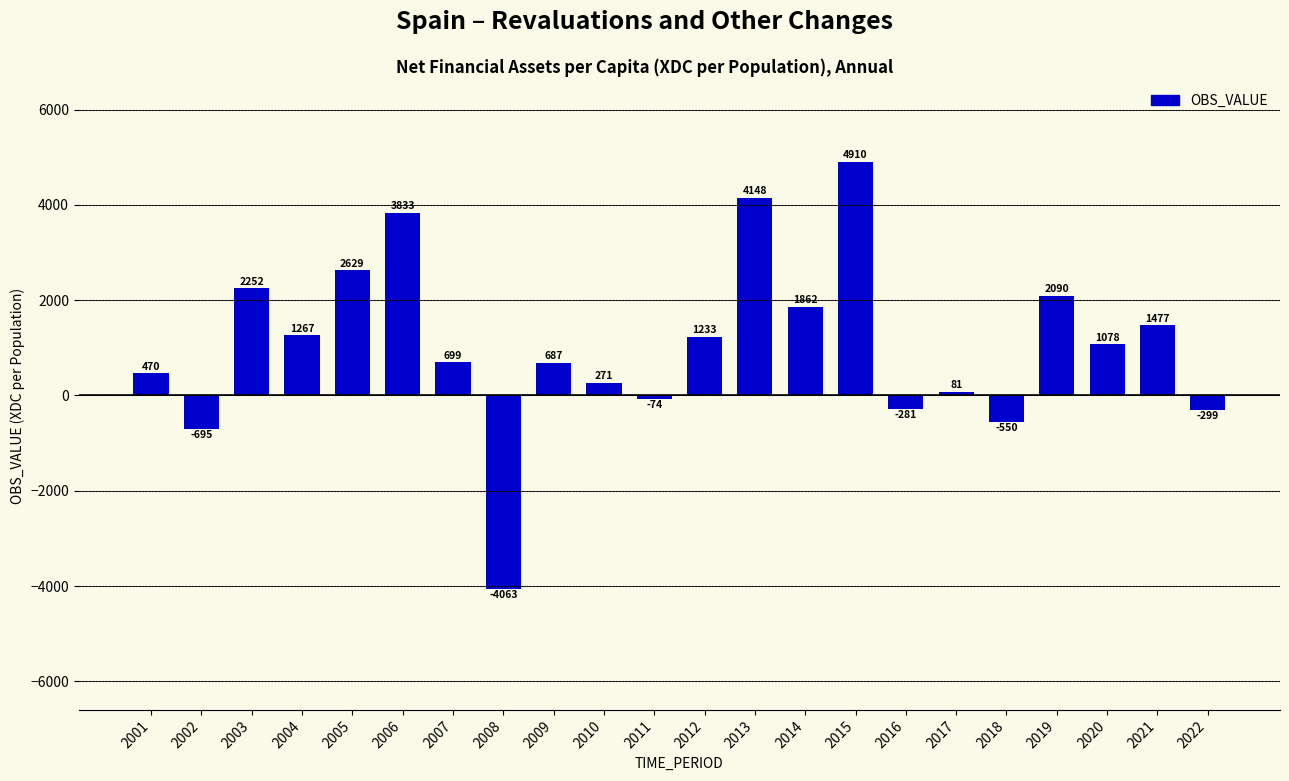

What is the difference between the values at 2020 and 2019?

1011.4